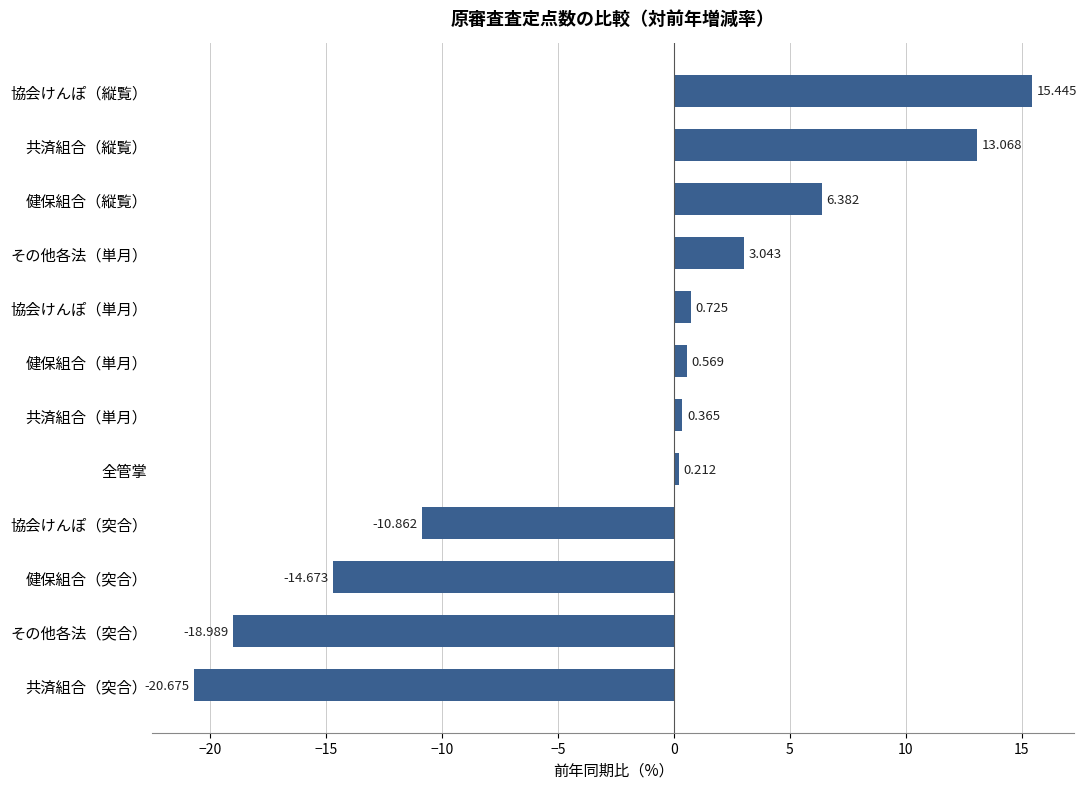

What is the greatest value displayed?

15.4